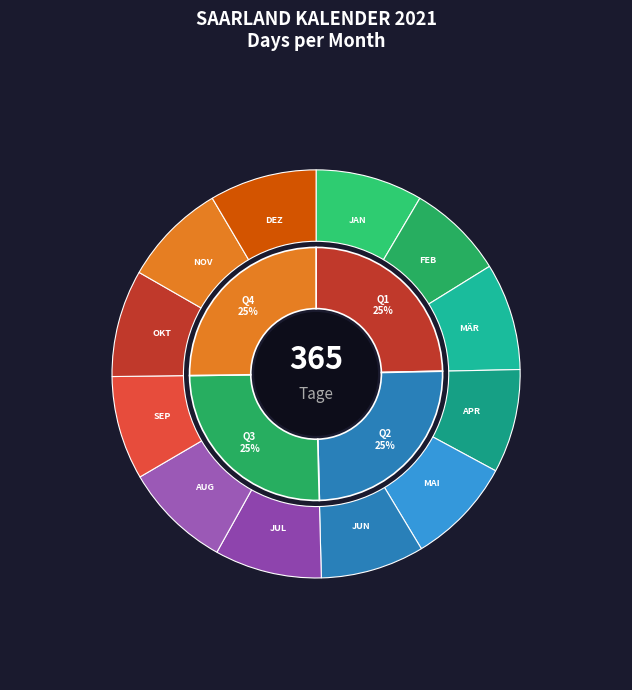

Rank the categories by value from lowest to highest.

FEBRUAR, APRIL, JUNI, SEPTEMBER, NOVEMBER, JANUAR, MÄRZ, MAI, JULI, AUGUST, OKTOBER, DEZEMBER